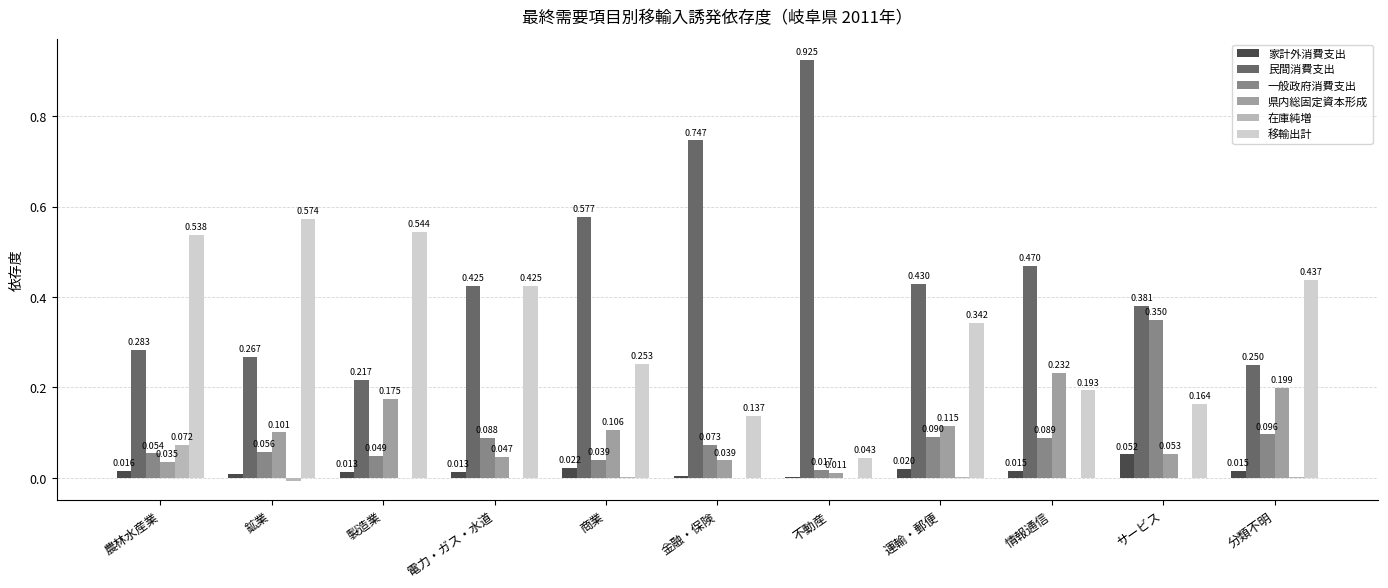

How many data points does each series have?

11